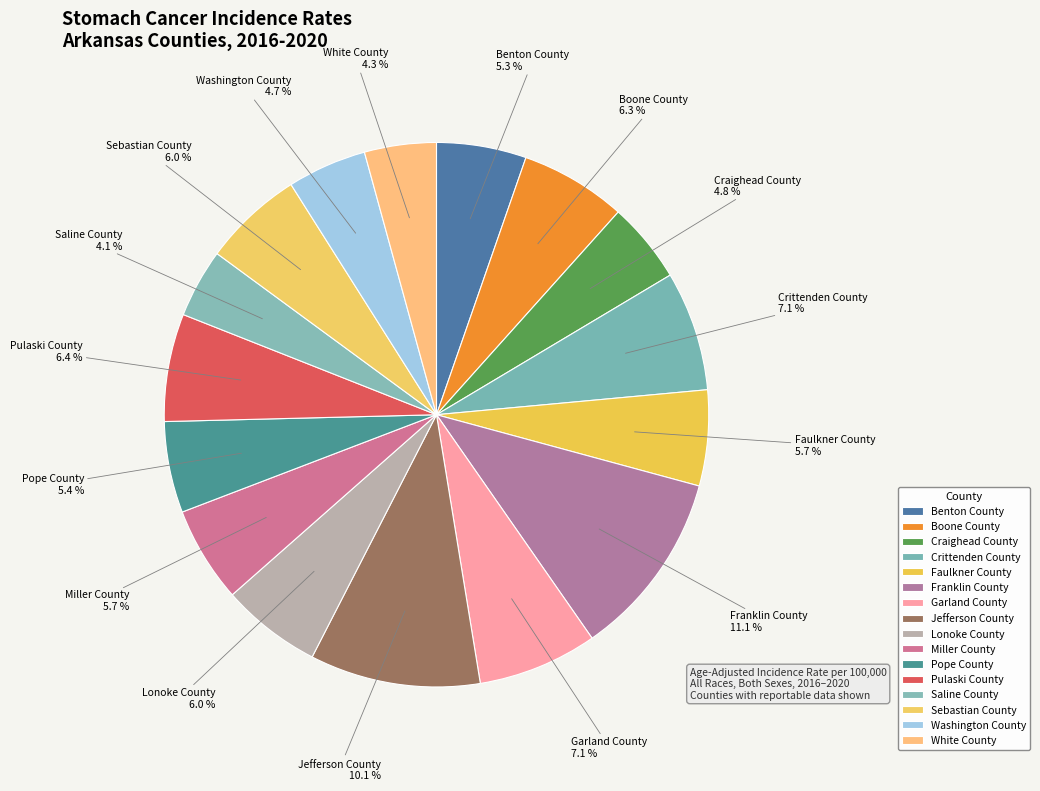

Is there any slice that represents more than half of the pie?

No